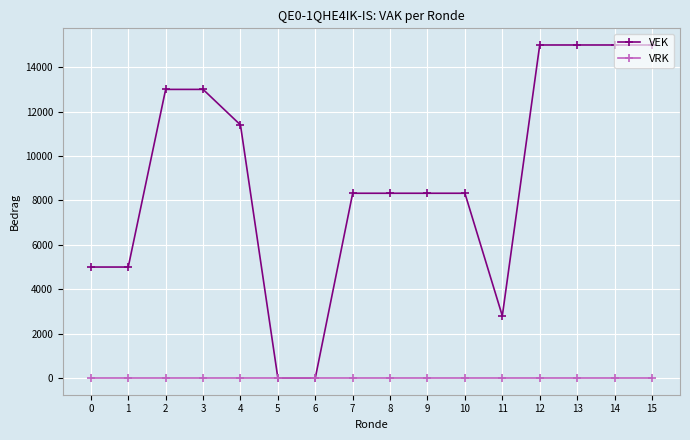

What is the maximum value shown in the chart?

15000